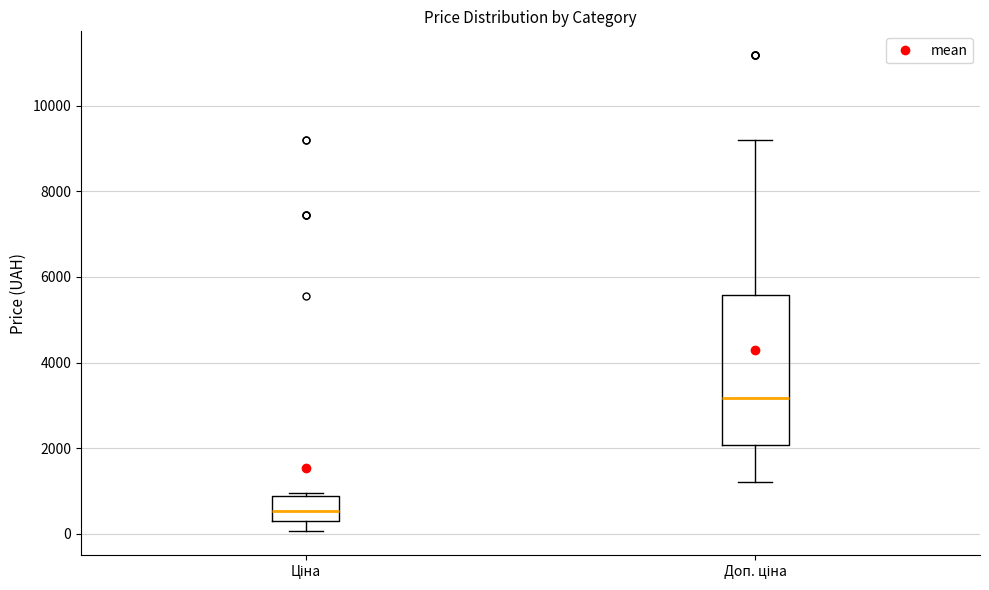

Comparing the boxes themselves (not the whiskers), which one is the tallest?

Доп. ціна